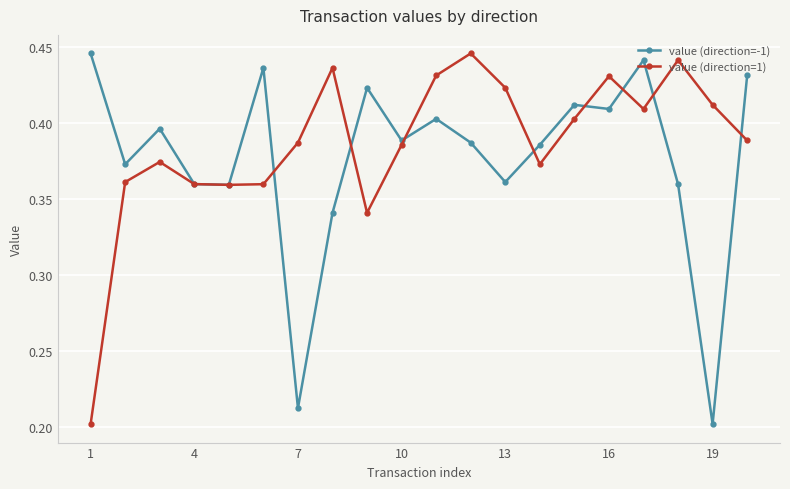

Count the value (direction=-1) values in the range 0 to 1.

20